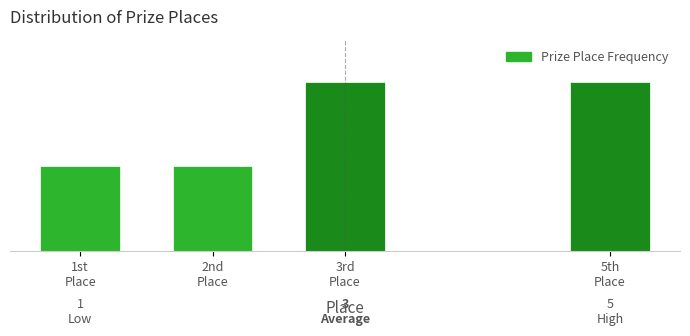

Does the chart contain any negative values?

No